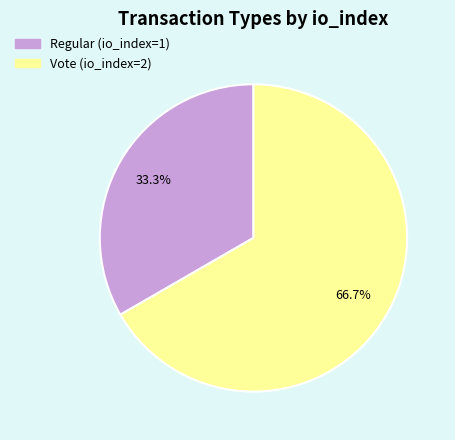

Which slice is the largest?

Vote (io_index=2)